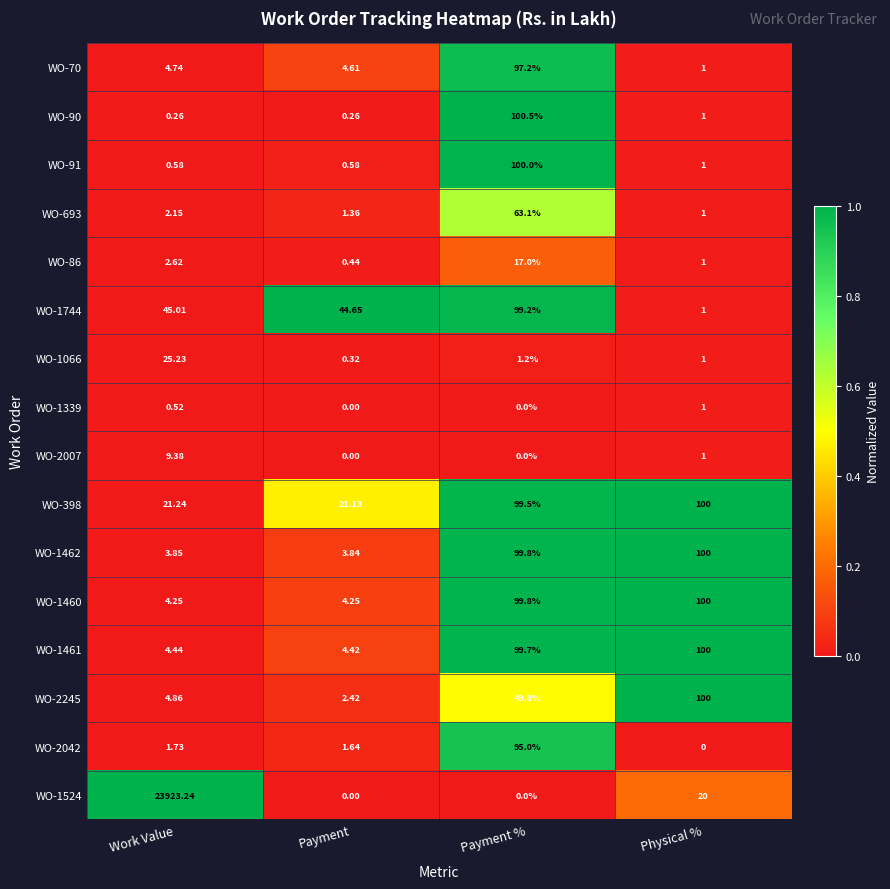

At which label does WO-91 reach its peak?

Payment %